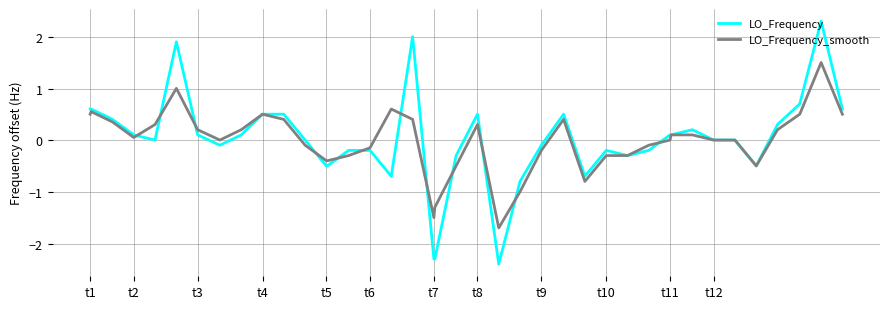

Rank the series by their maximum value, from lowest to highest.

LO_Frequency_smooth, LO_Frequency